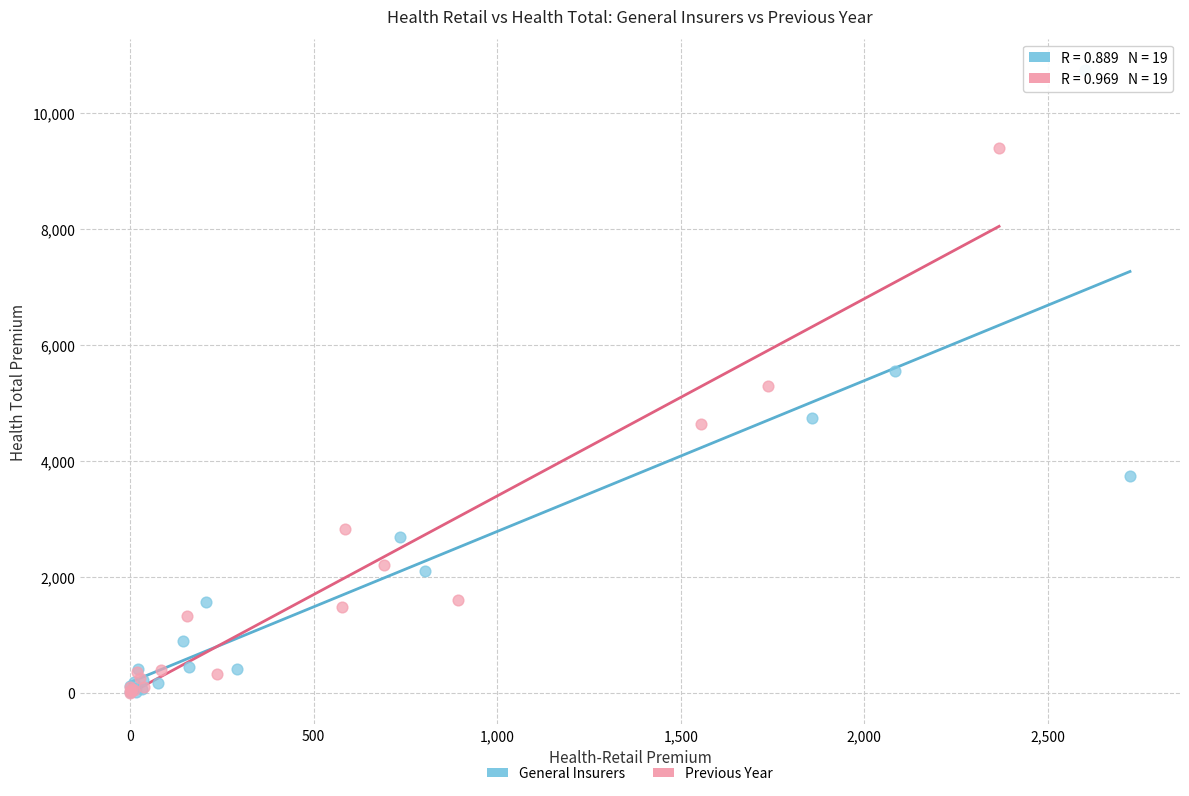

Which series reaches the maximum Y coordinate?

General Insurers